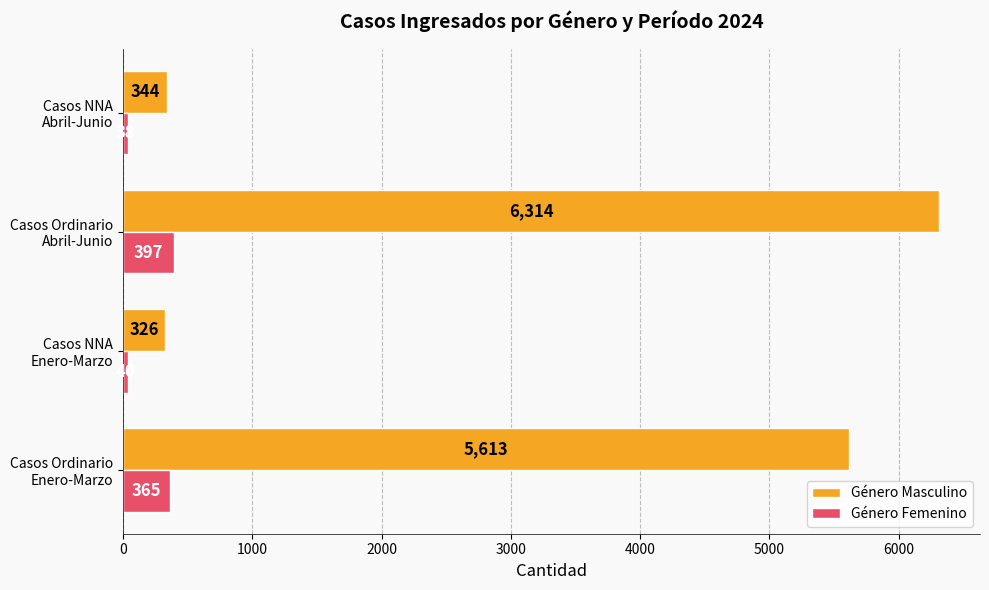

How many distinct data groups are displayed?

2